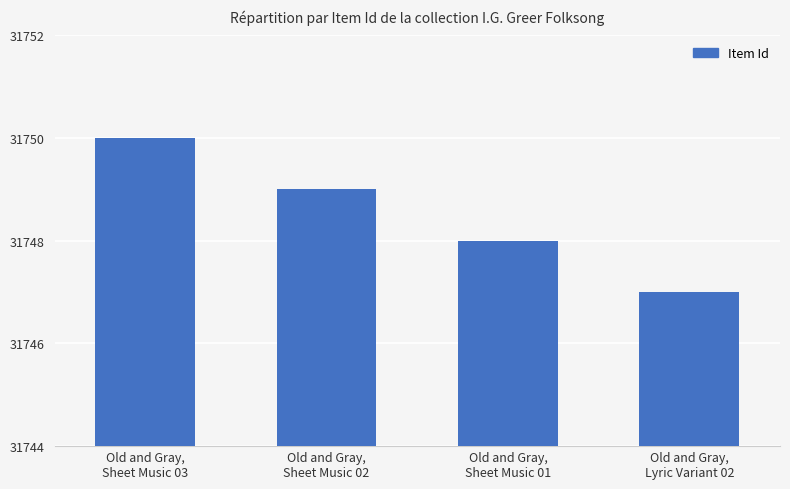

The chart shows a value of 47112 at Old and Gray,
Sheet Music 01. True or false?

False